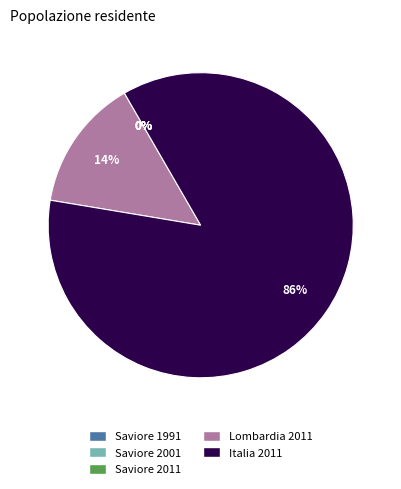

Is it true that Italia 2011 is 86% of the pie?

True